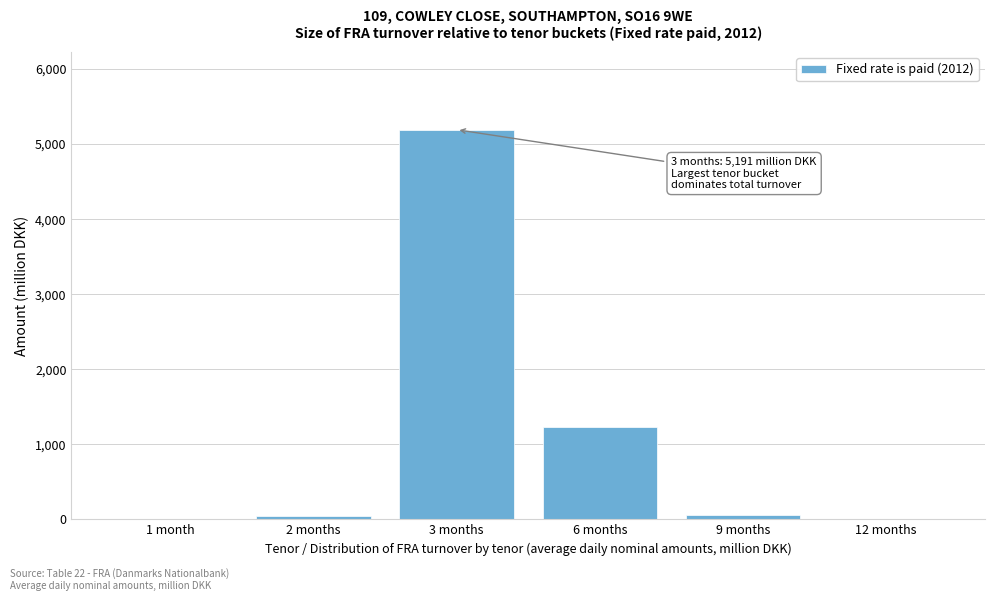

At which label is the value closest to 2595?

6 months